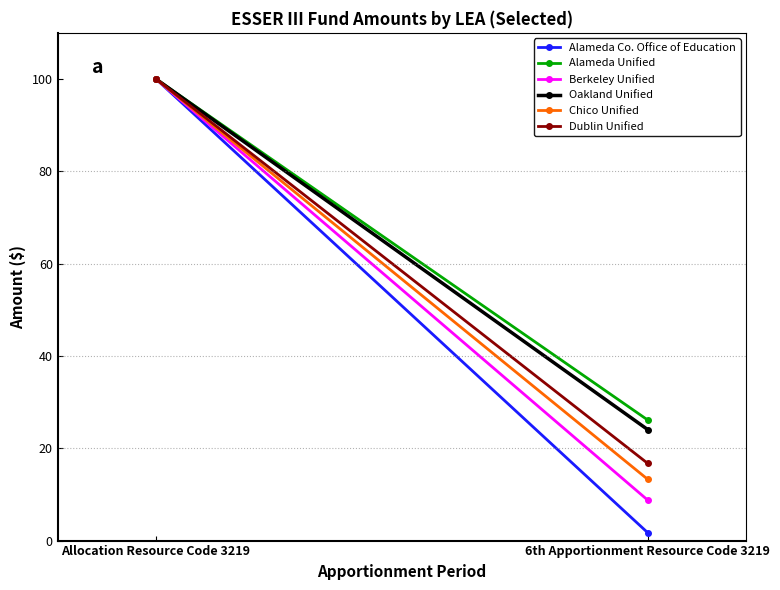

Reading left to right, transcribe all the data shown in this chart.

Alameda Co. Office of Education: Allocation Resource Code 3219=100.0	6th Apportionment Resource Code 3219=1.7
Alameda Unified: Allocation Resource Code 3219=100.0	6th Apportionment Resource Code 3219=26.1
Berkeley Unified: Allocation Resource Code 3219=100.0	6th Apportionment Resource Code 3219=8.8
Oakland Unified: Allocation Resource Code 3219=100.0	6th Apportionment Resource Code 3219=24.0
Chico Unified: Allocation Resource Code 3219=100.0	6th Apportionment Resource Code 3219=13.3
Dublin Unified: Allocation Resource Code 3219=100.0	6th Apportionment Resource Code 3219=16.7